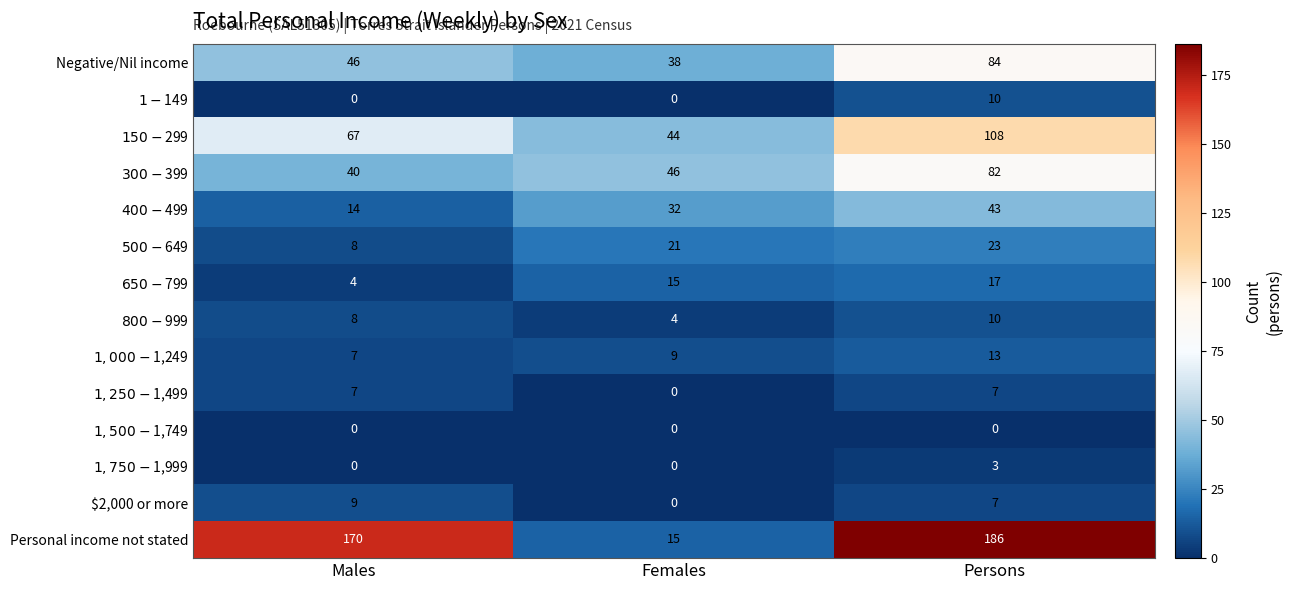

What is the total value across all series at Persons?

593